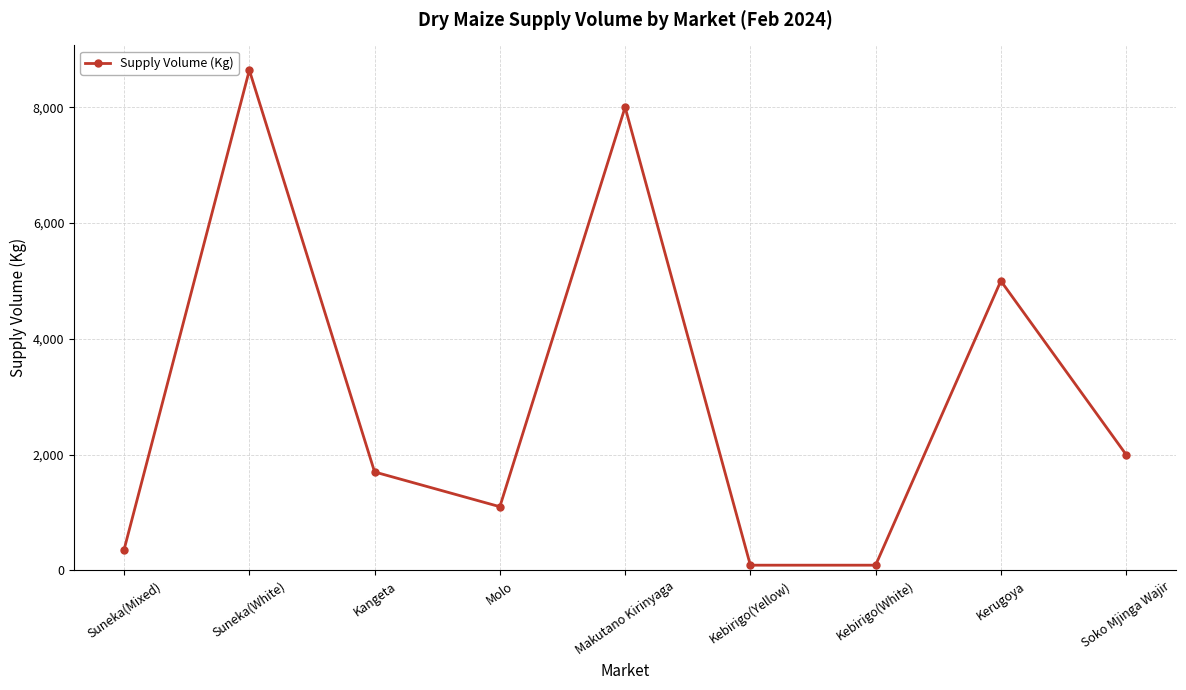

Reading left to right, transcribe all the data shown in this chart.

360	8640	1700	1100	8000	90	90	5000	2000